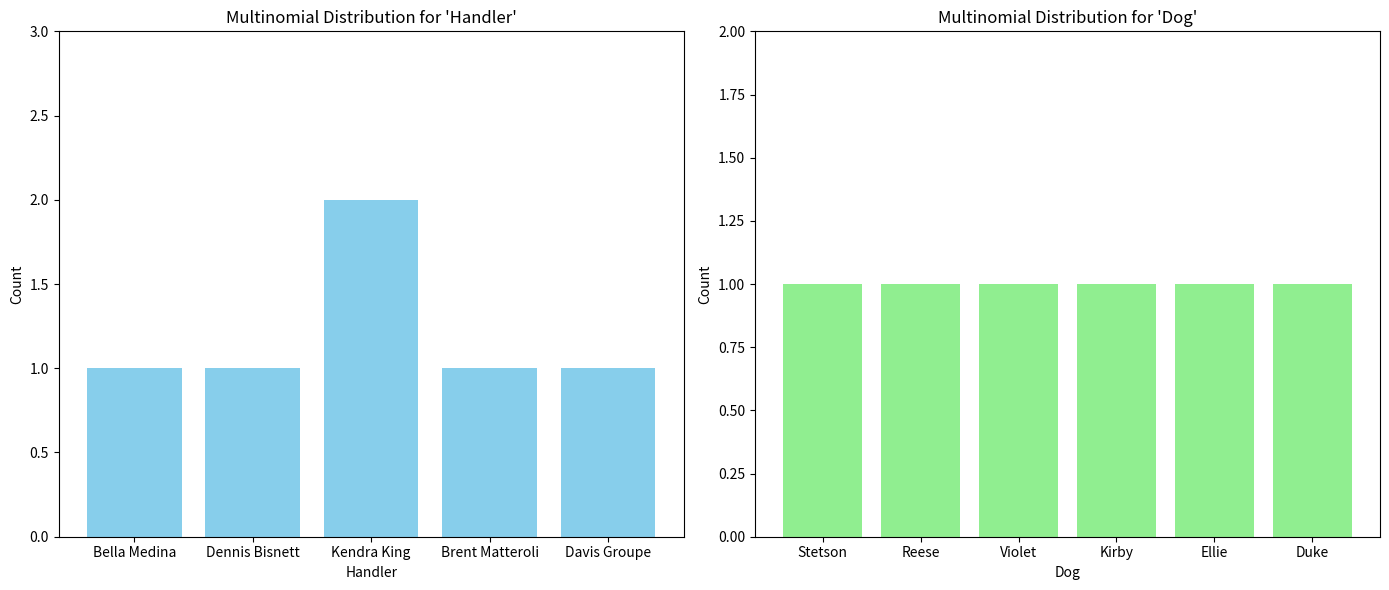

Rank the categories by value from lowest to highest.

Bella Medina, Dennis Bisnett, Brent Matteroli, Davis Groupe, Kendra King